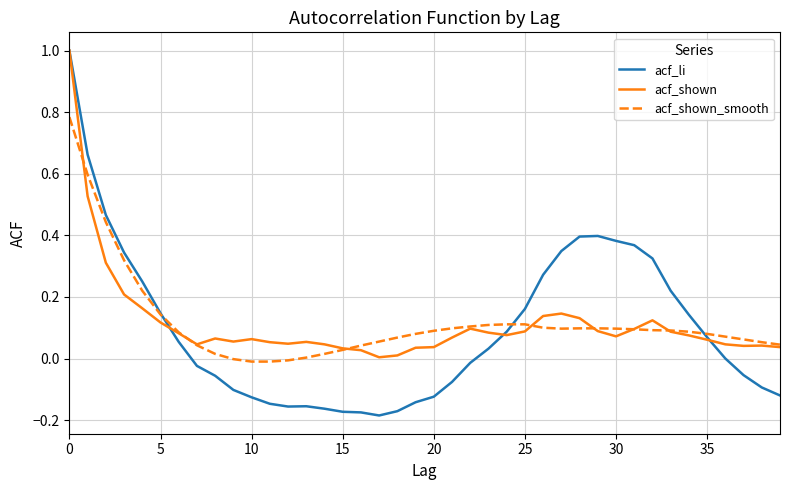

Is this an area chart (filled region under the line)?

No